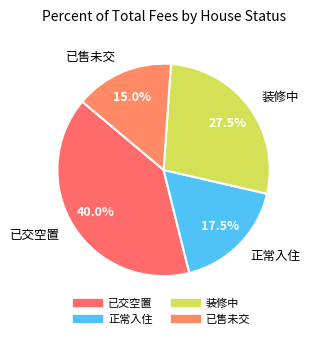

What percentage do 已交空置 and 装修中 together represent?

67.5%